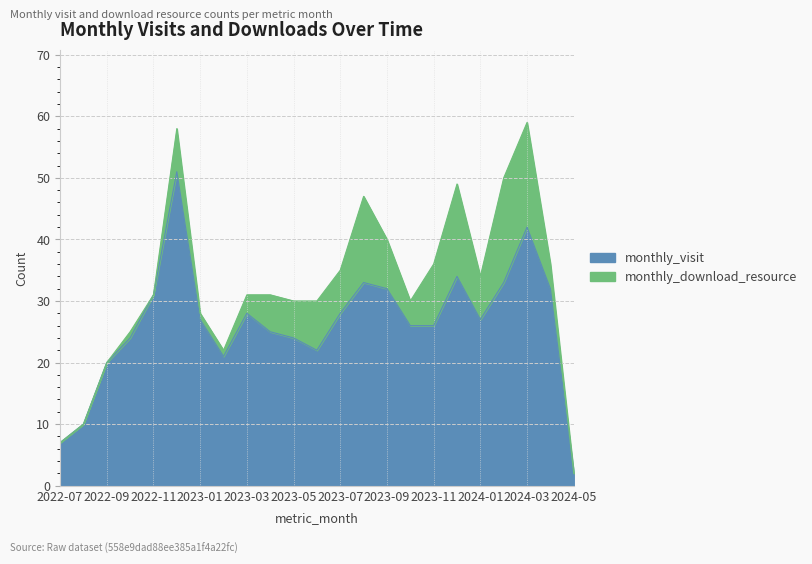

Reading left to right, transcribe all the data shown in this chart.

7	10	20	24	31	51	27	21	28	25	24	22	28	33	32	26	26	34	27	33	42	32	2